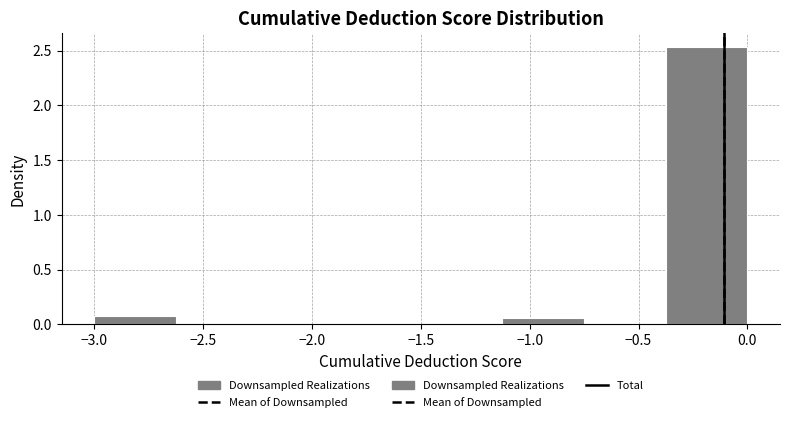

Reading left to right, list every bar in this chart as the range it spans on the x-axis followed by its height. Neither the bar edges nor the heights are printed on the chart, so give them approximately, as read against the axes.

-3.000 to -2.625: 0.05
-2.625 to -2.250: 0
-2.250 to -1.875: 0
-1.875 to -1.500: 0
-1.500 to -1.125: 0
-1.125 to -0.750: 0.05
-0.750 to -0.375: 0
-0.375 to 0.000: 2.55